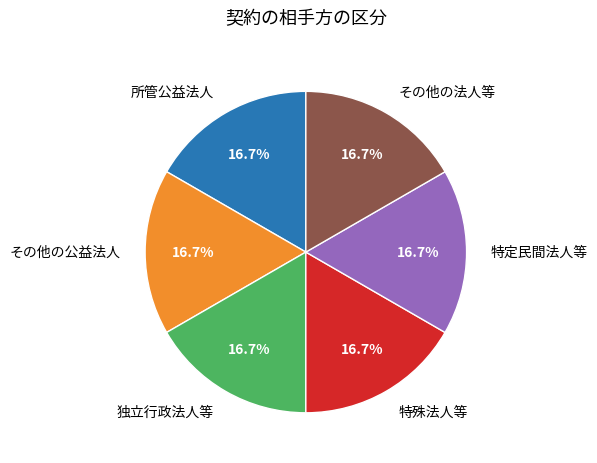

What is the ratio of the value at その他の公益法人 to the value at 特殊法人等?

1.0